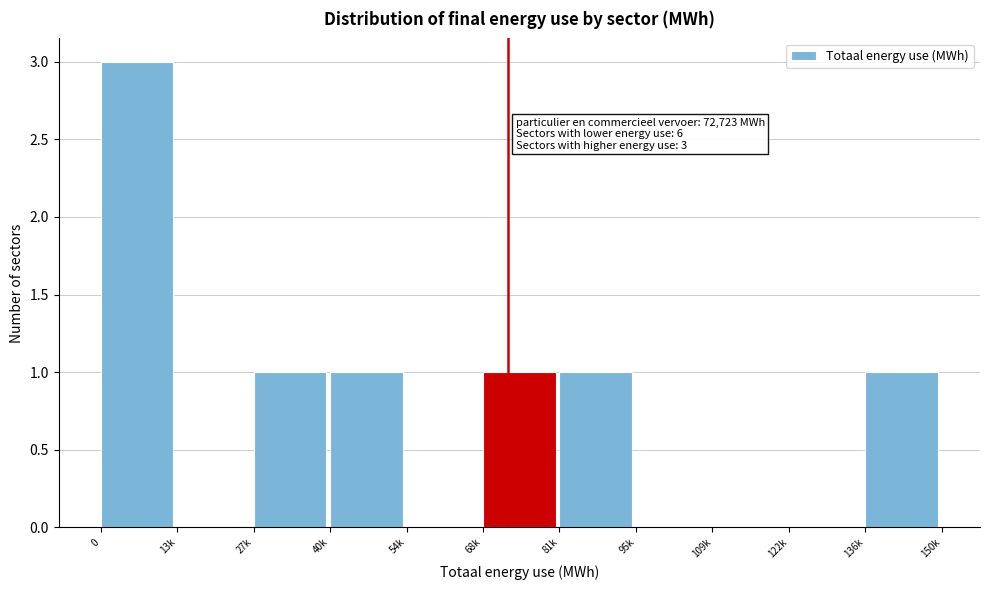

Reading left to right, what are all the values shown in this chart?

0=3	13k=0	27k=1	40k=1	54k=0	68k=1	81k=1	95k=0	109k=0	122k=0	136k=1